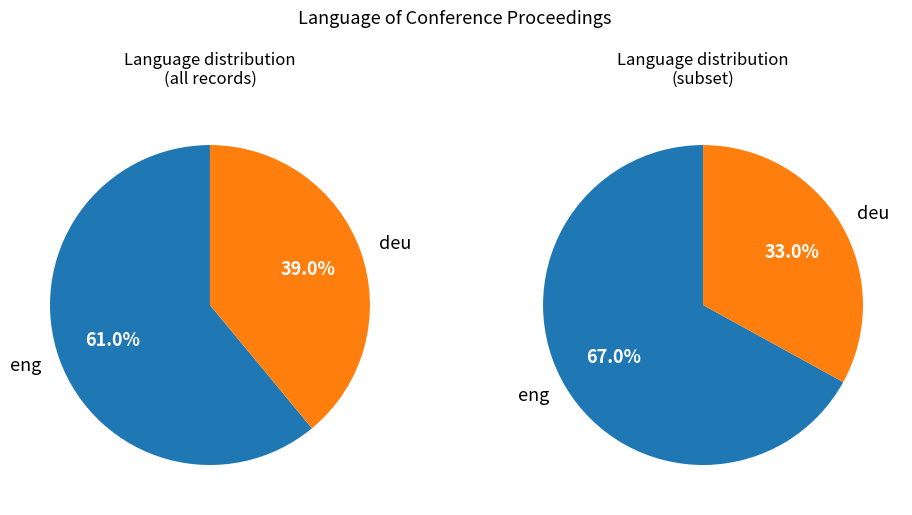

How many segments does this pie chart have?

2